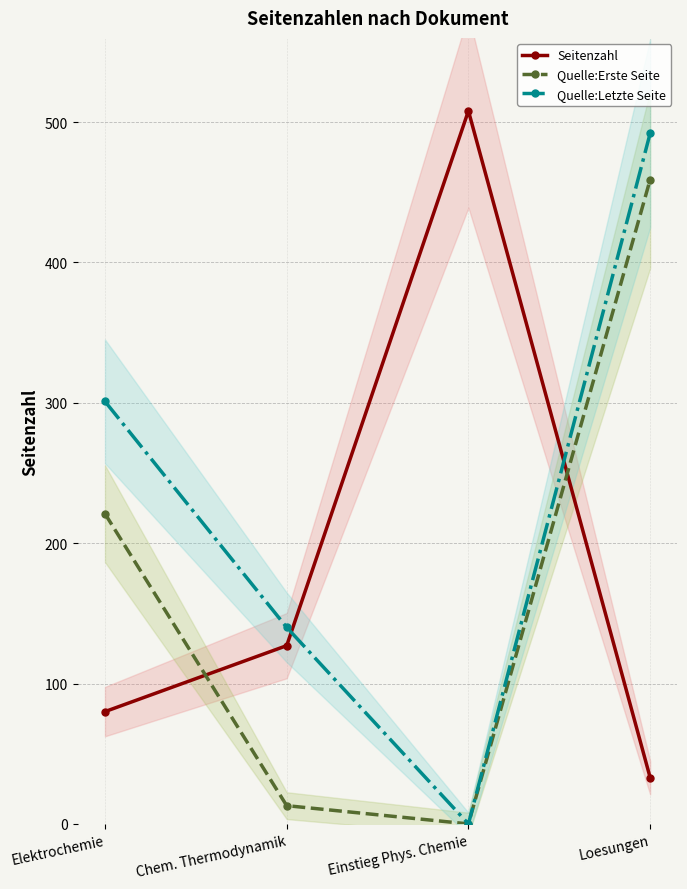

What is the label of the 3rd point from the left?

Einstieg Phys. Chemie